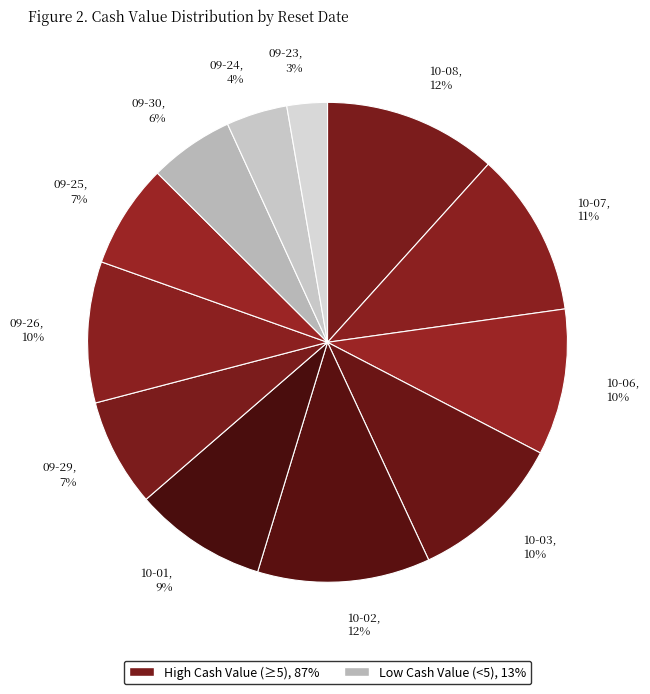

Do 09-26, 10% and 09-25, 7% together represent more than half of the pie?

No